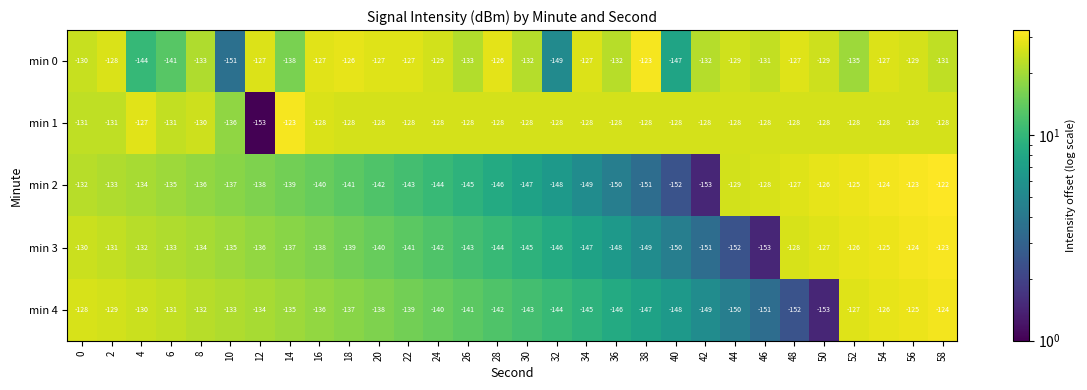

How many distinct data groups are displayed?

5